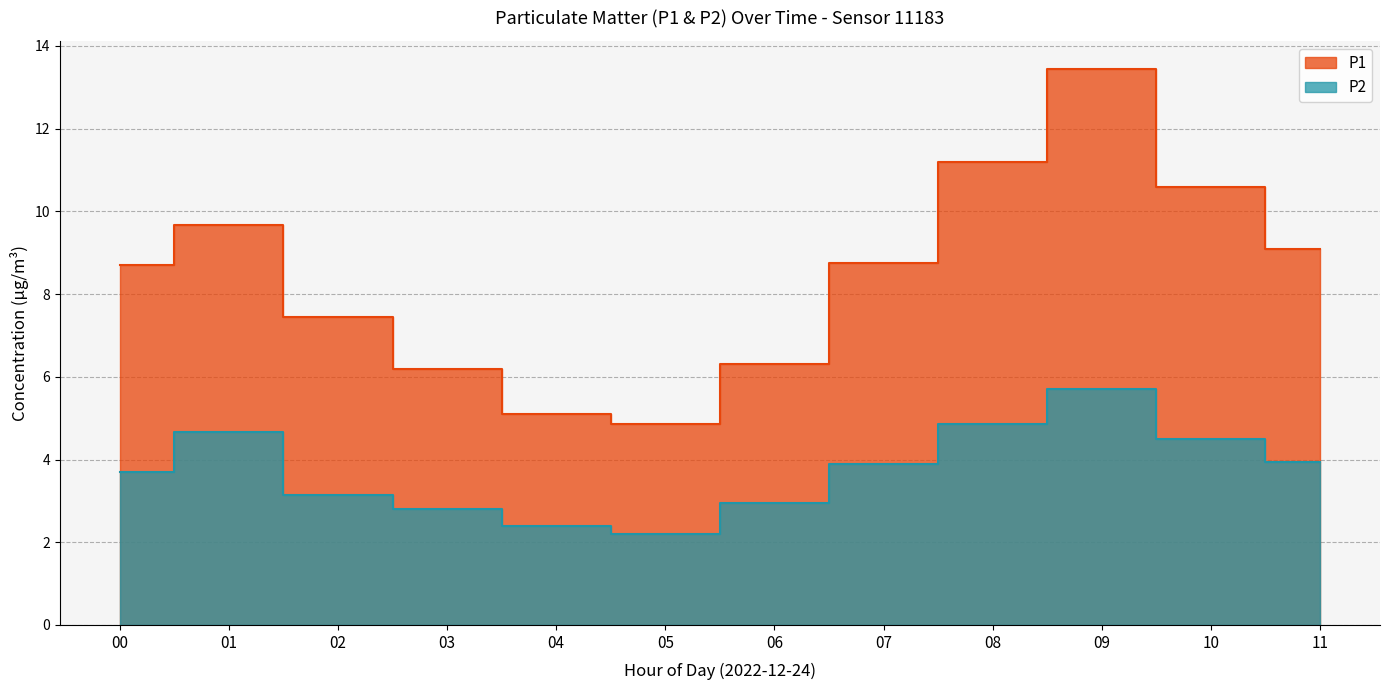

True or false: P2 has a value of 2.2 at 05.

True